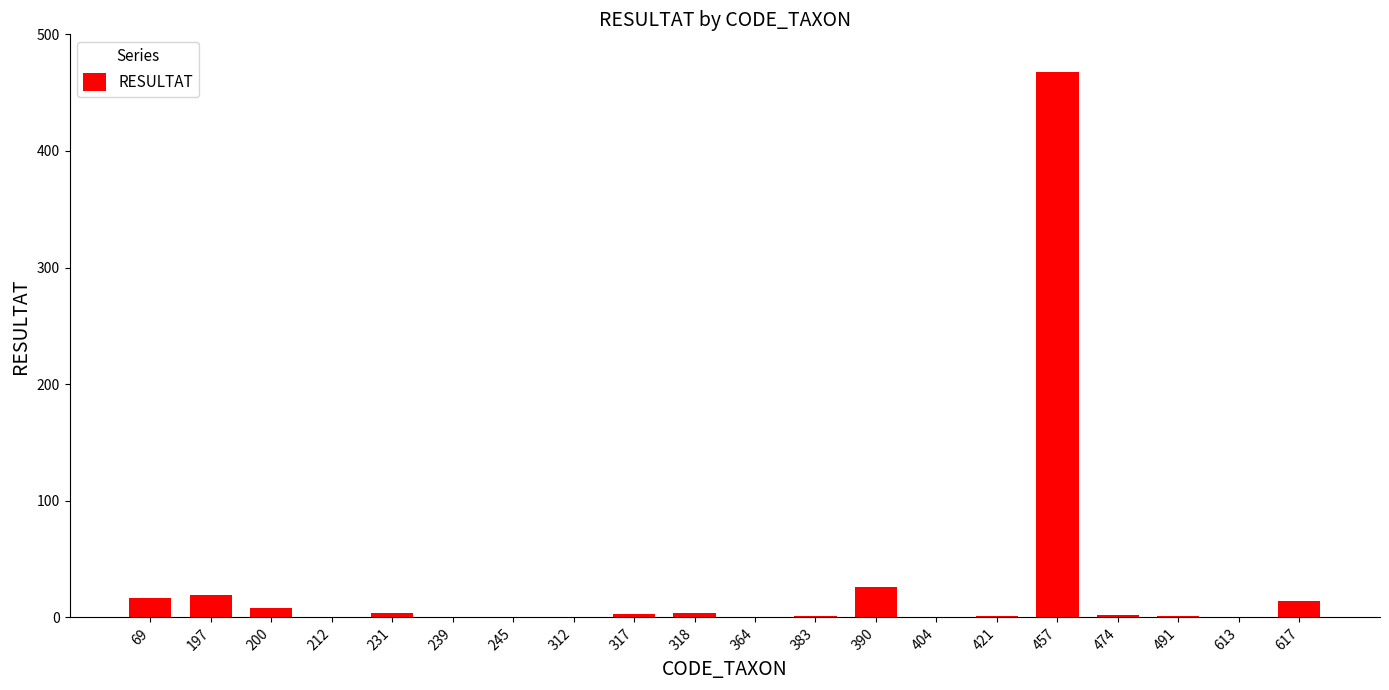

What is the sum of the values at 245 and 197?

19